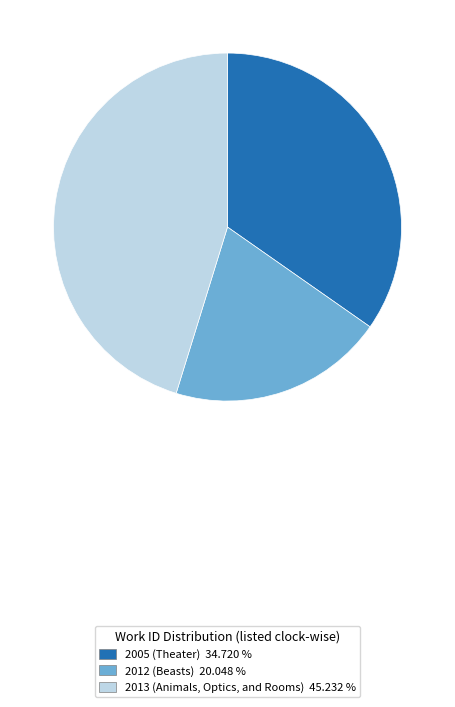

Combined, do 2013 (Animals, Optics, and Rooms) 45.232 % and 2005 (Theater) 34.720 % account for over 50%?

Yes